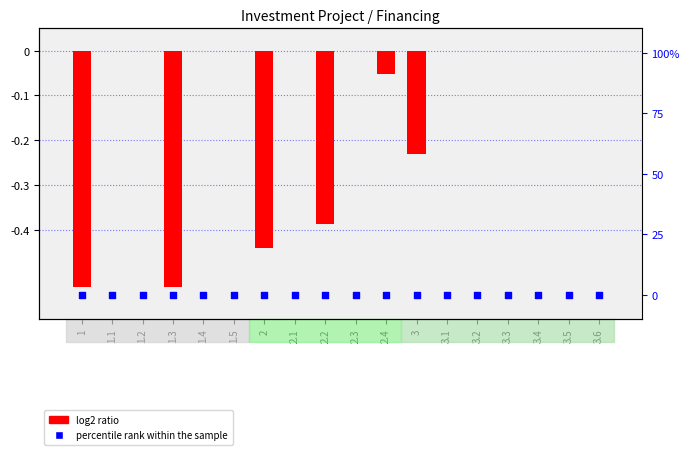

At which category is the sum across all series the highest?

1.1